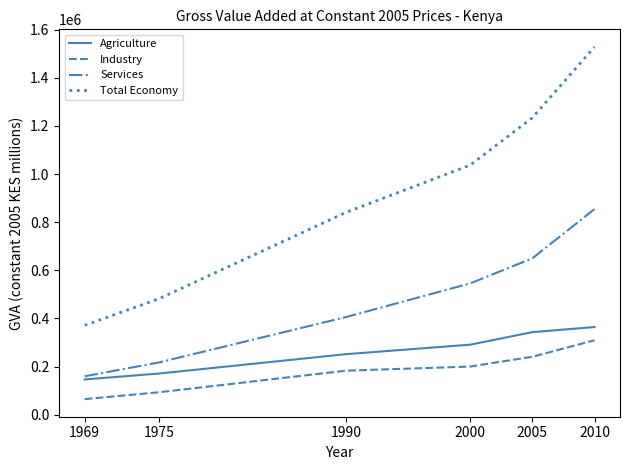

Which series changed the most between 2005 and 2010?

Total Economy